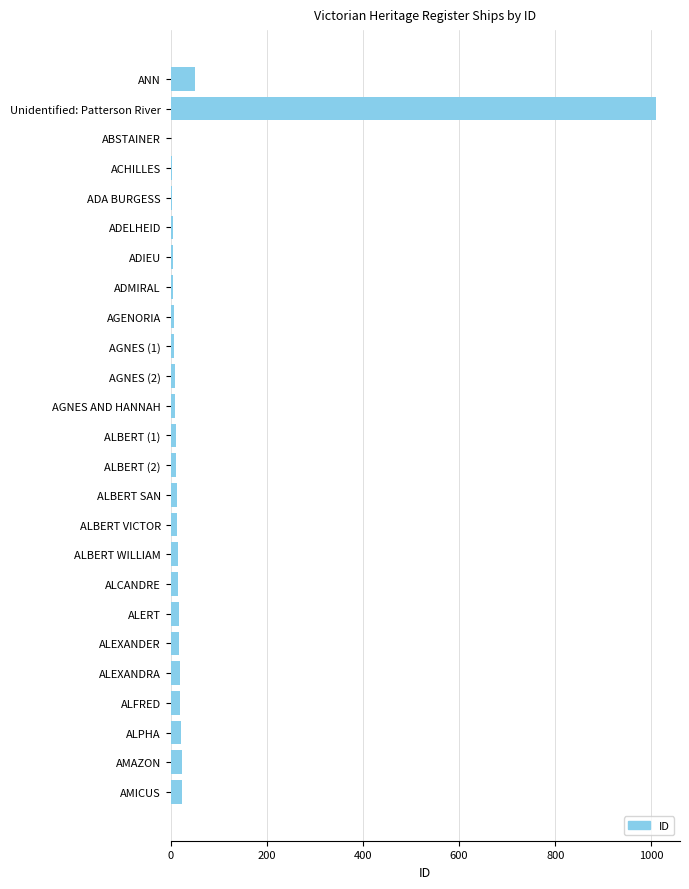

What is the change in value from ANN to Unidentified: Patterson River?

+958